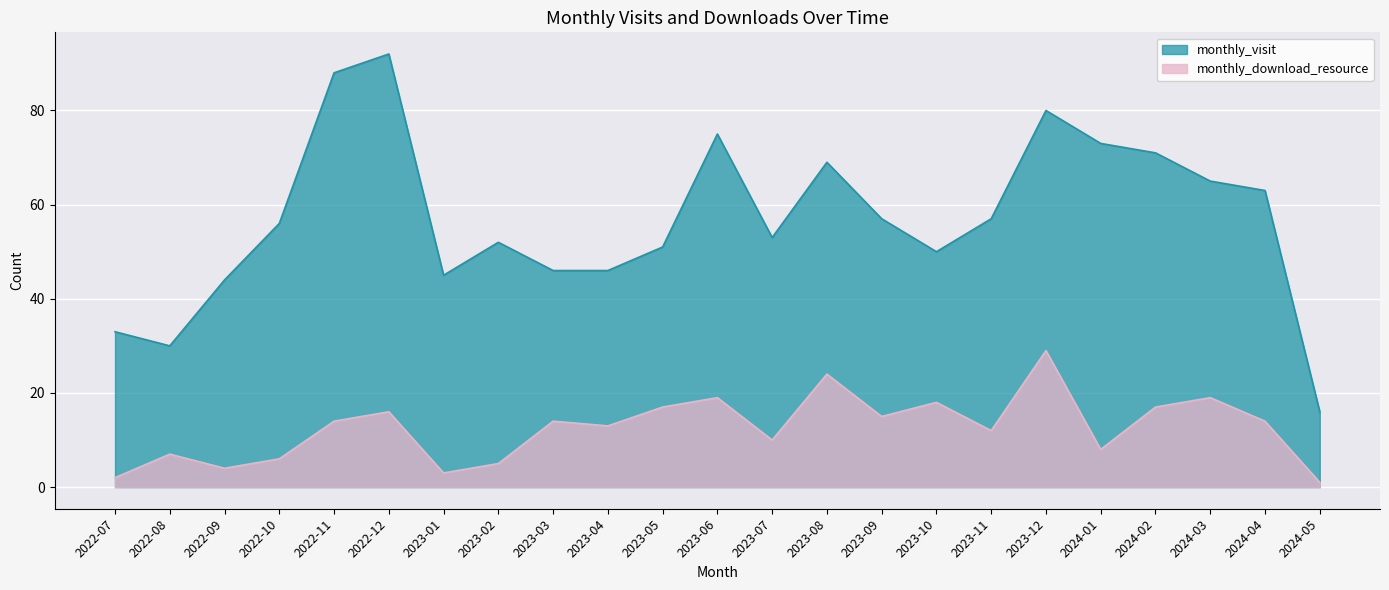

What is the average value of the monthly_visit series?

57